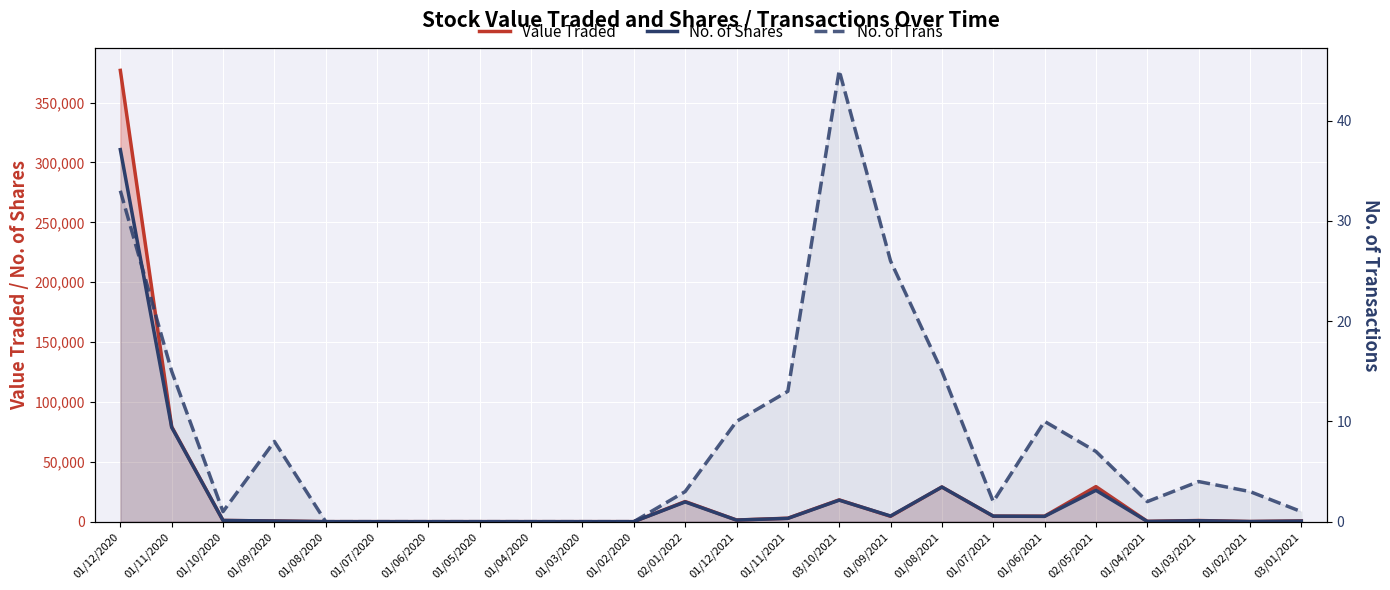

Which category has the lowest value across all series?

01/08/2020